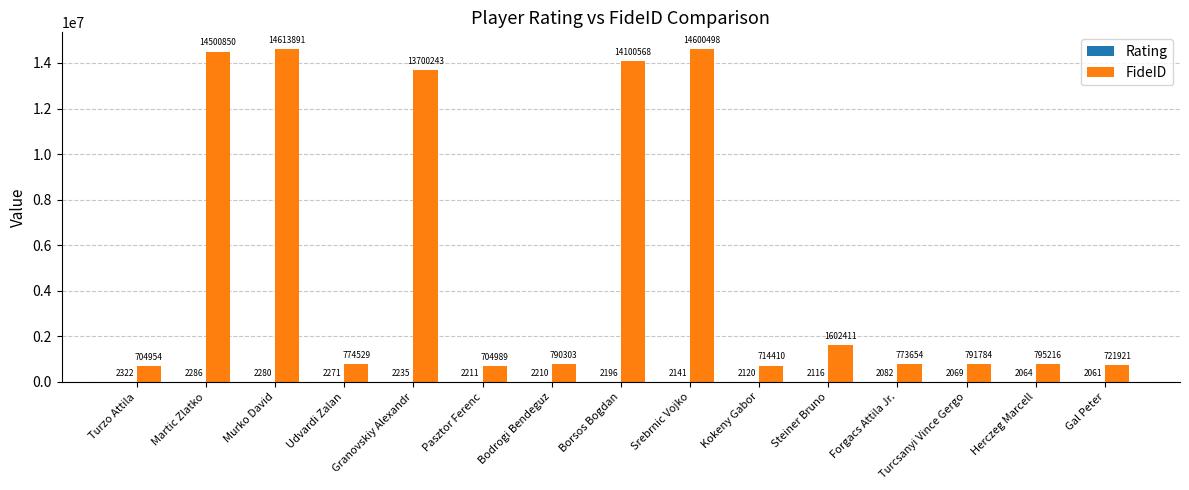

Between Pasztor Ferenc and Herczeg Marcell, which series saw the biggest shift?

FideID